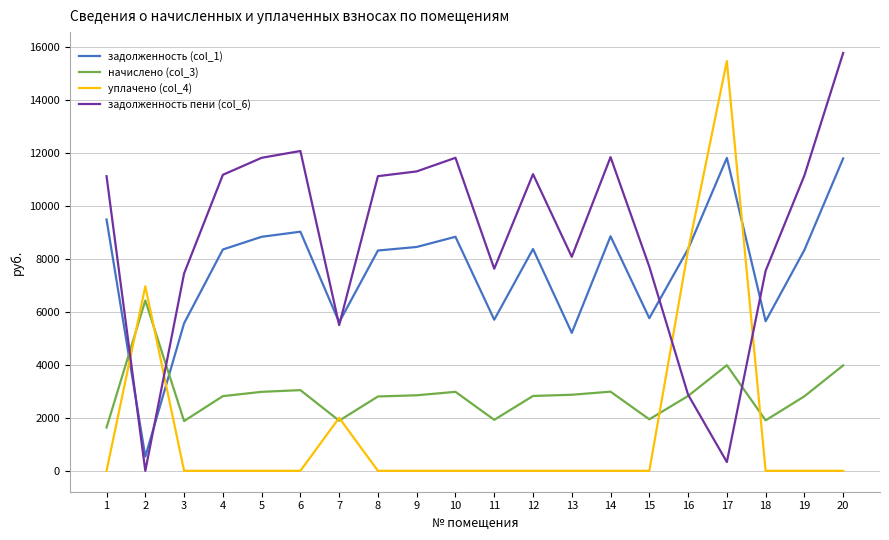

What is the total value across all series at 10?

23625.6